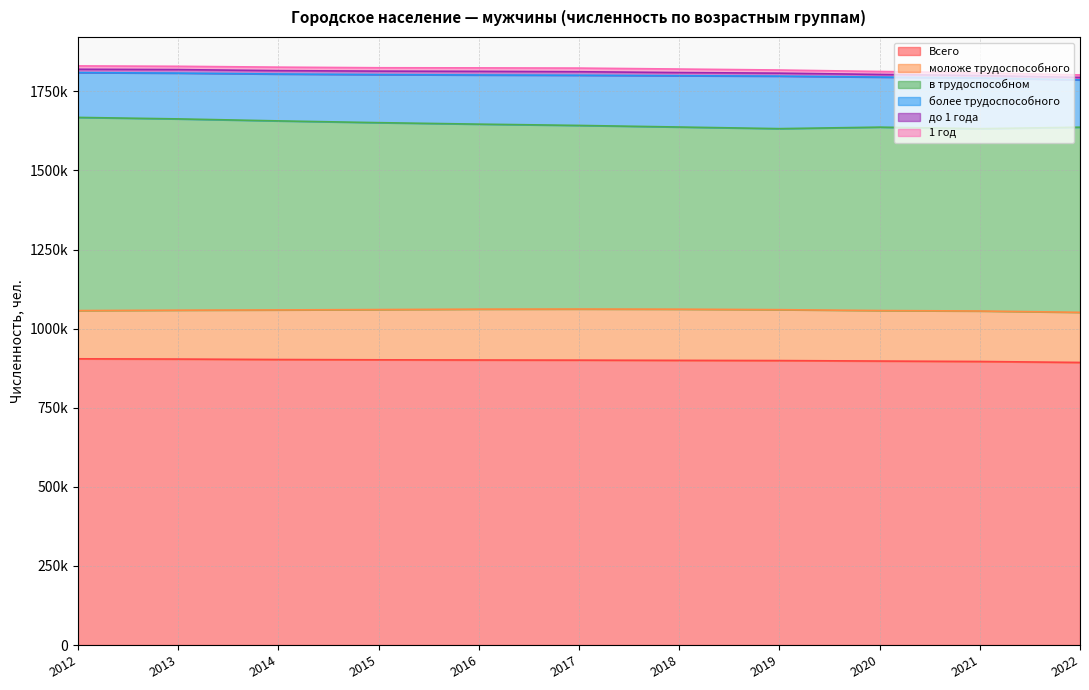

Rank the series at 2015 from lowest to highest value.

1 год, до 1 года, более трудоспособного, моложе трудоспособного, в трудоспособном, Всего